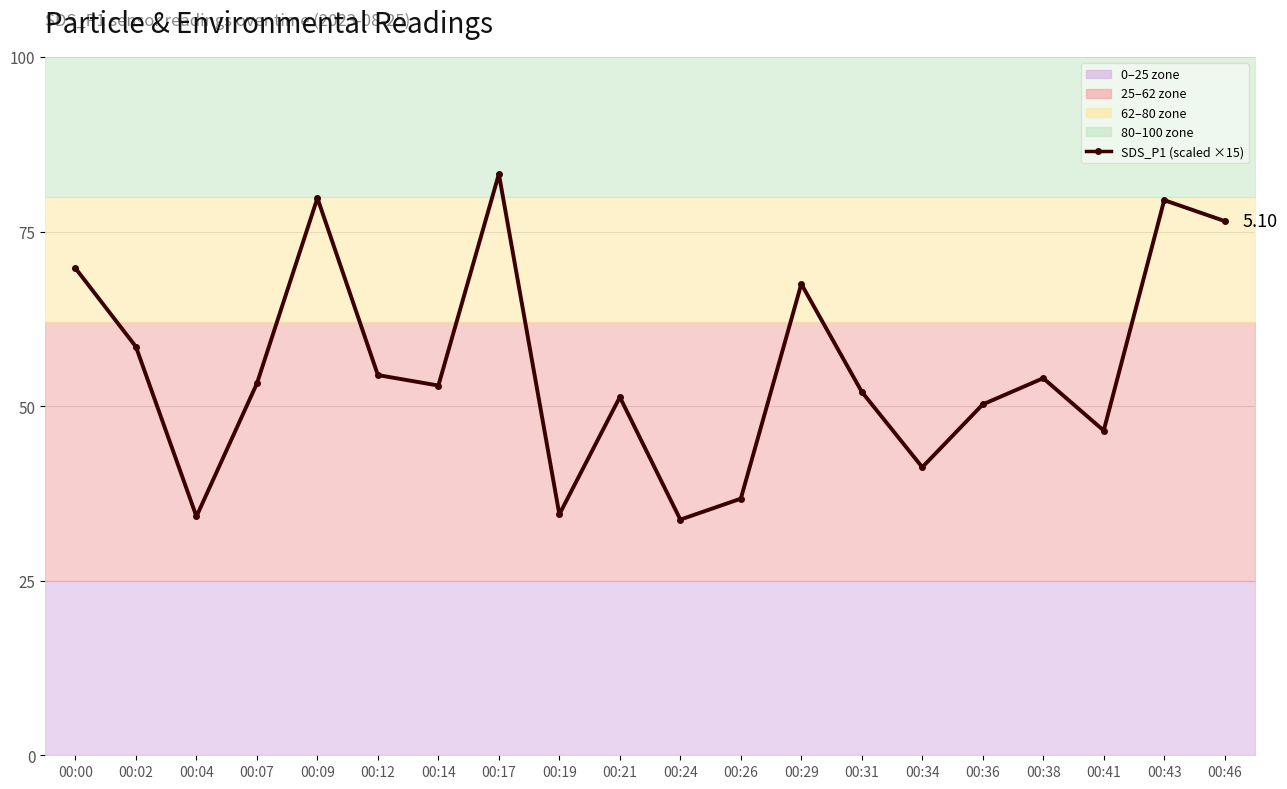

The value at 00:02 is 90.5. True or false?

False